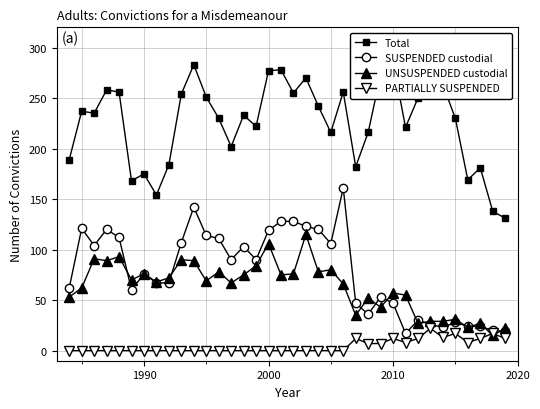

True or false: UNSUSPENDED custodial has more than 0 points higher than both neighbors.

True